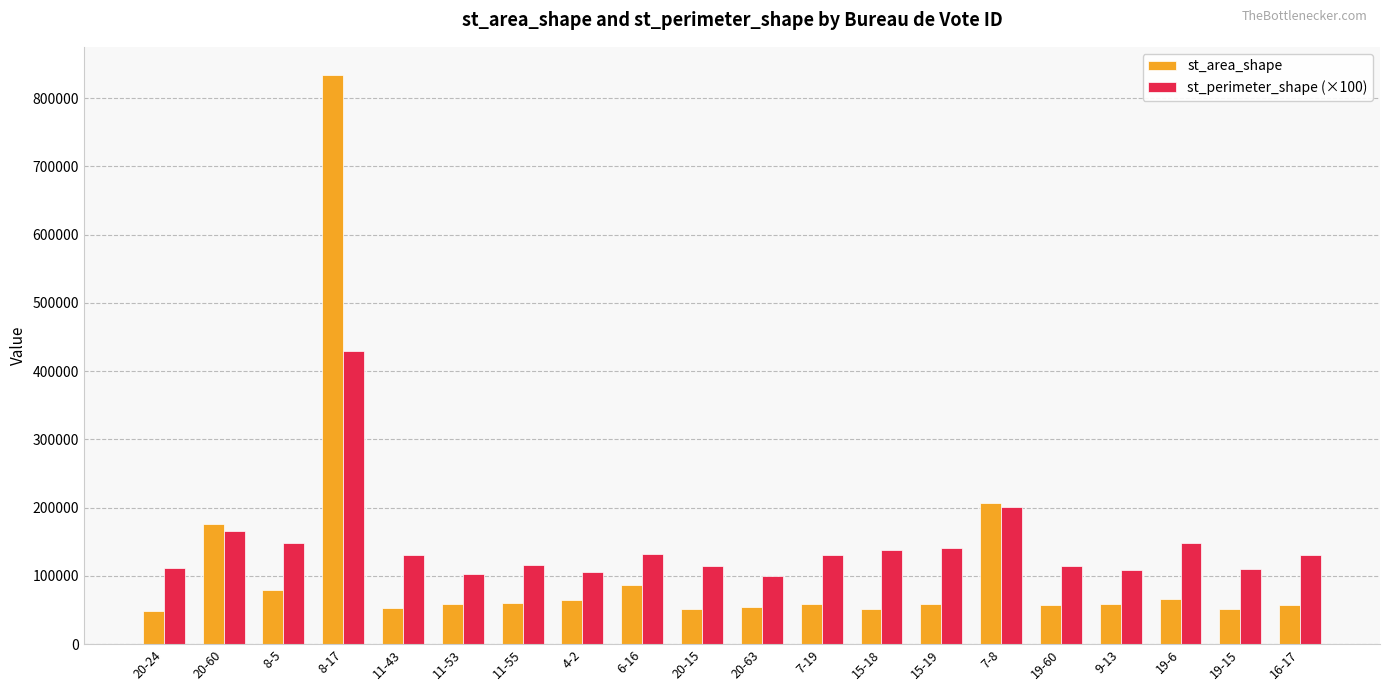

At which category does the chart reach its peak across all series?

8-17